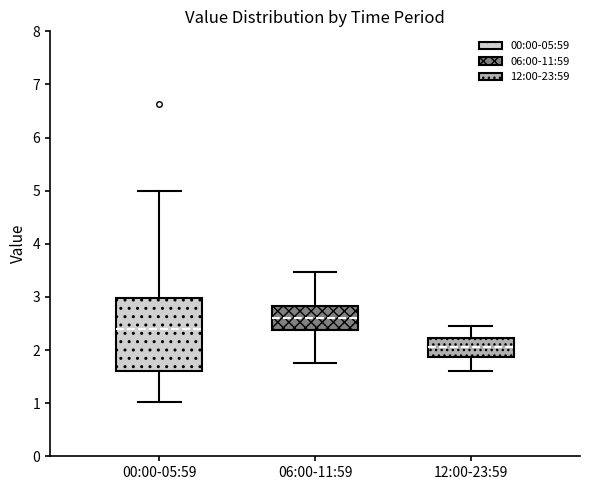

Where does the median line of the box for 00:00-05:59 sit on the y-axis? The values are not printed on the chart, so give them approximately, as read against the axis.

2.4